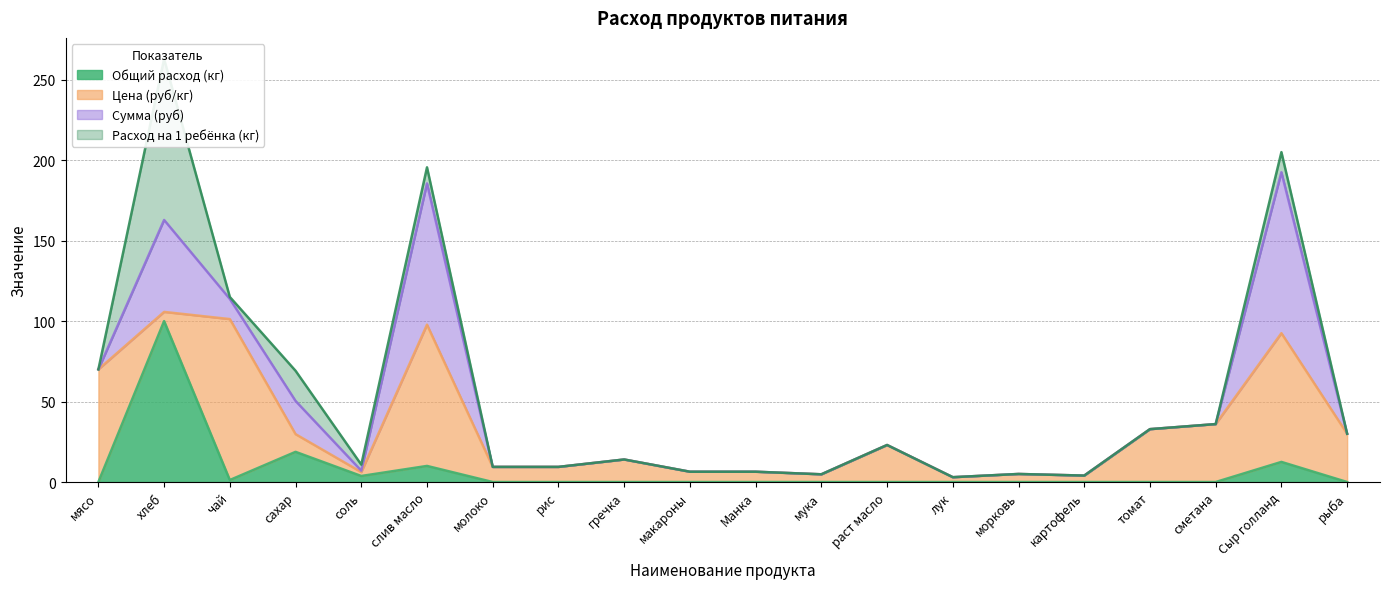

How many lines are shown in the chart?

4